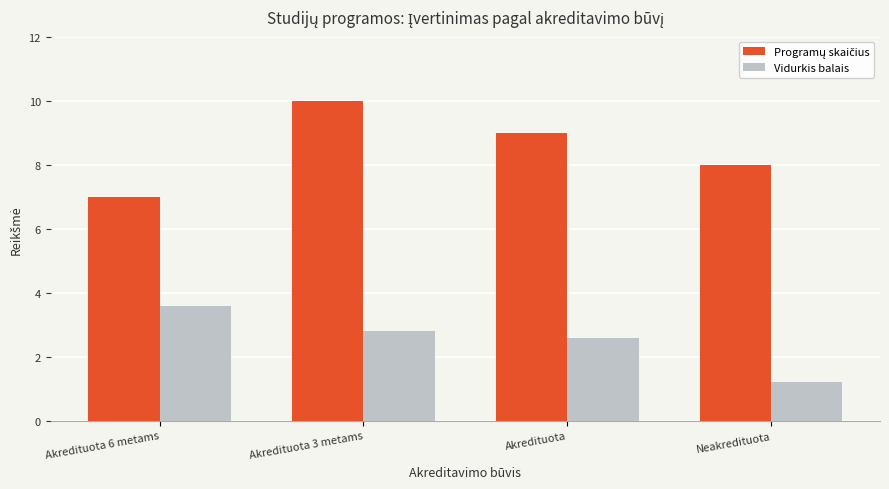

At which label does Vidurkis balais first exceed 2?

Akredituota 6 metams